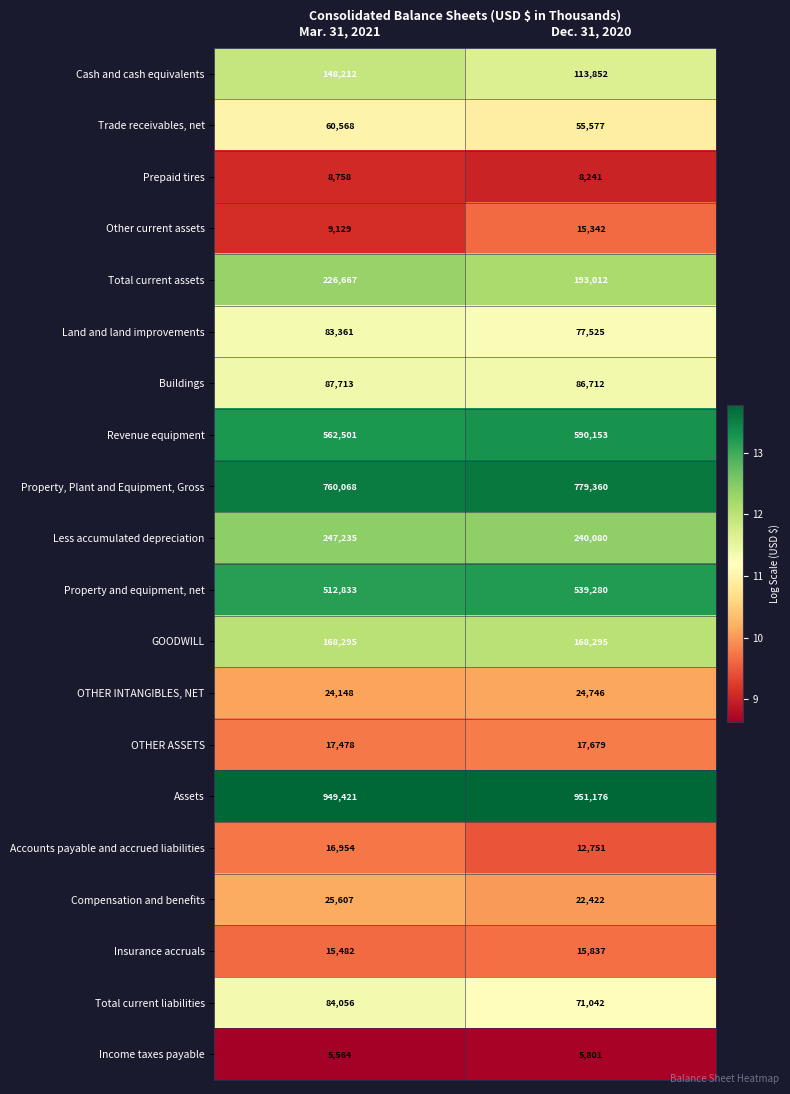

Which series changed the most between Mar. 31, 2021 and Dec. 31, 2020?

Cash and cash equivalents